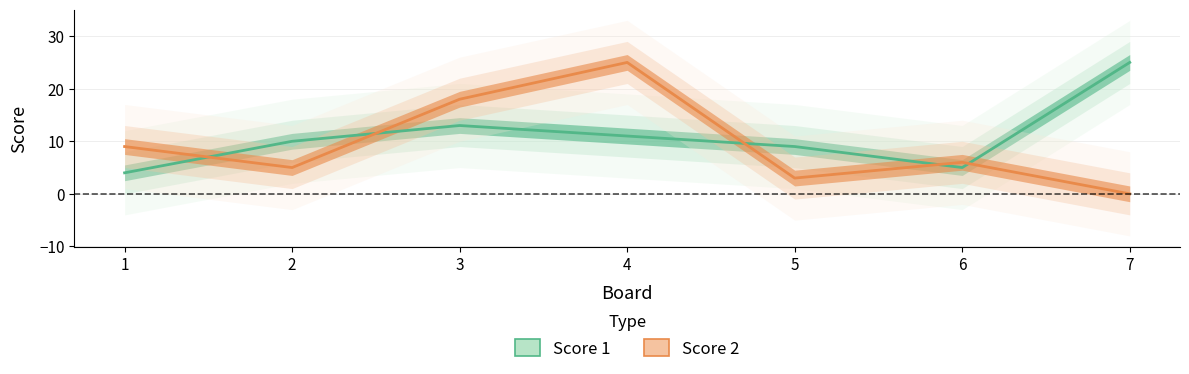

Is it true that Score 2 equals 6 at 6?

True